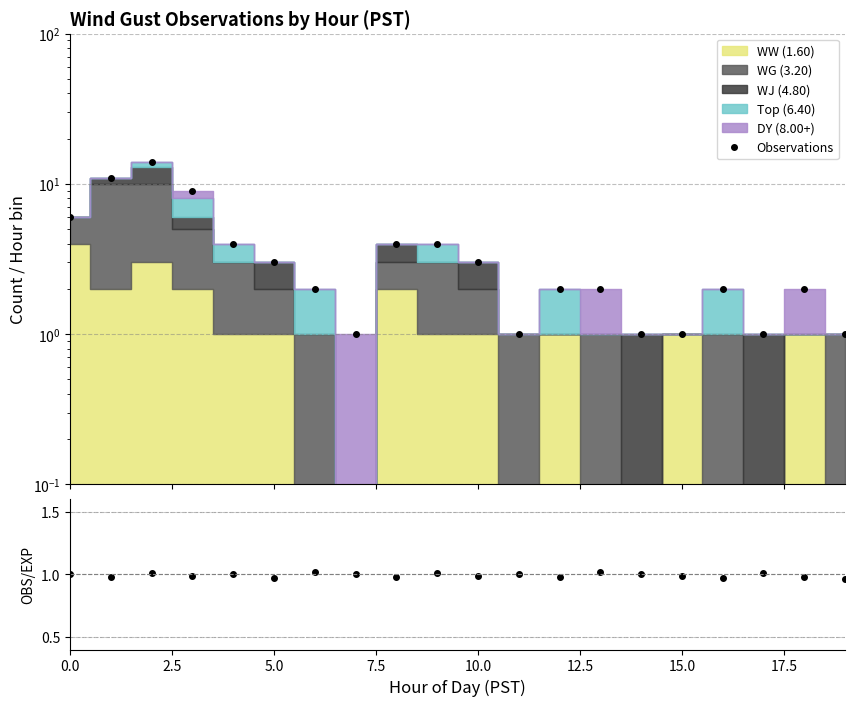

How many values in the OBS/EXP series are below 1?

10